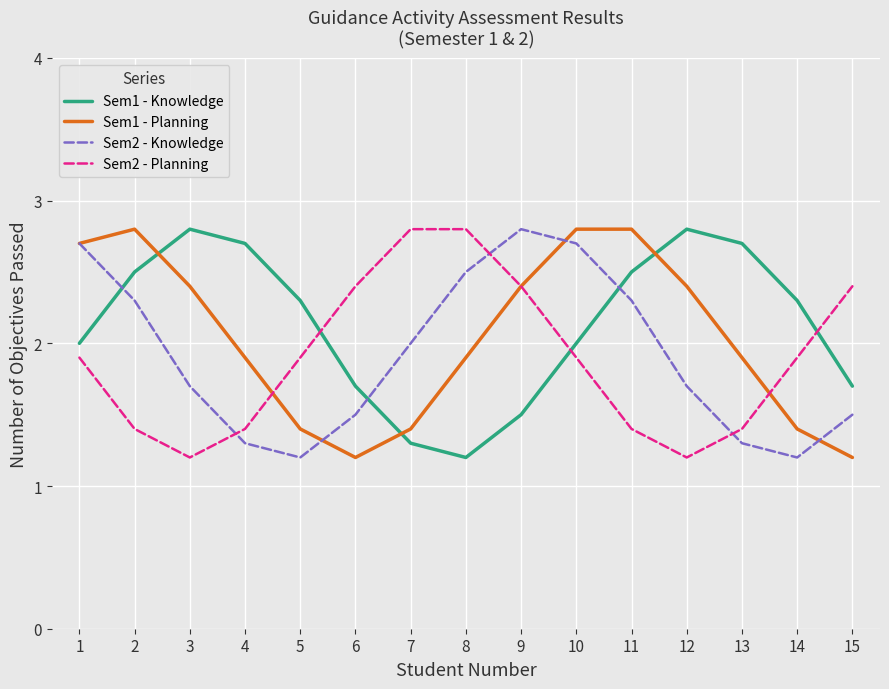

Which series has the largest total across all categories?

Sem1 - Knowledge